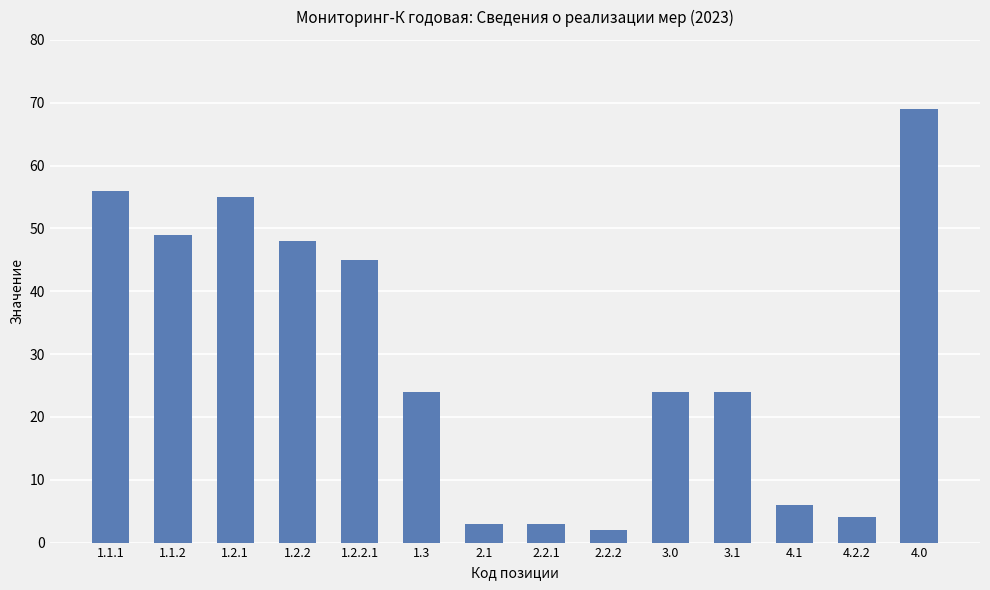

The chart shows a value of 60 at 1.2.2.1. True or false?

False